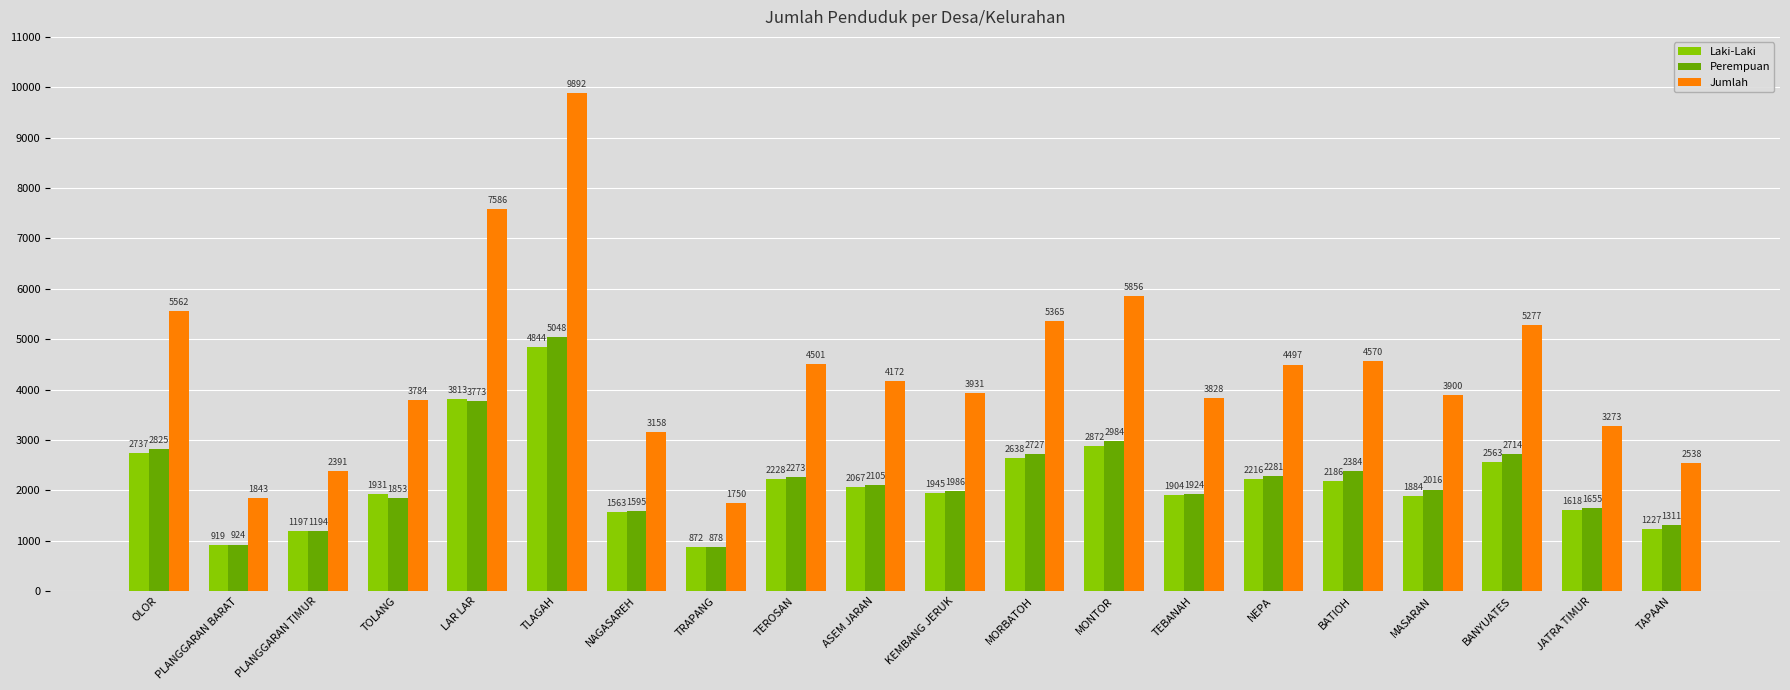

Where does the Jumlah series first go above 4172?

OLOR